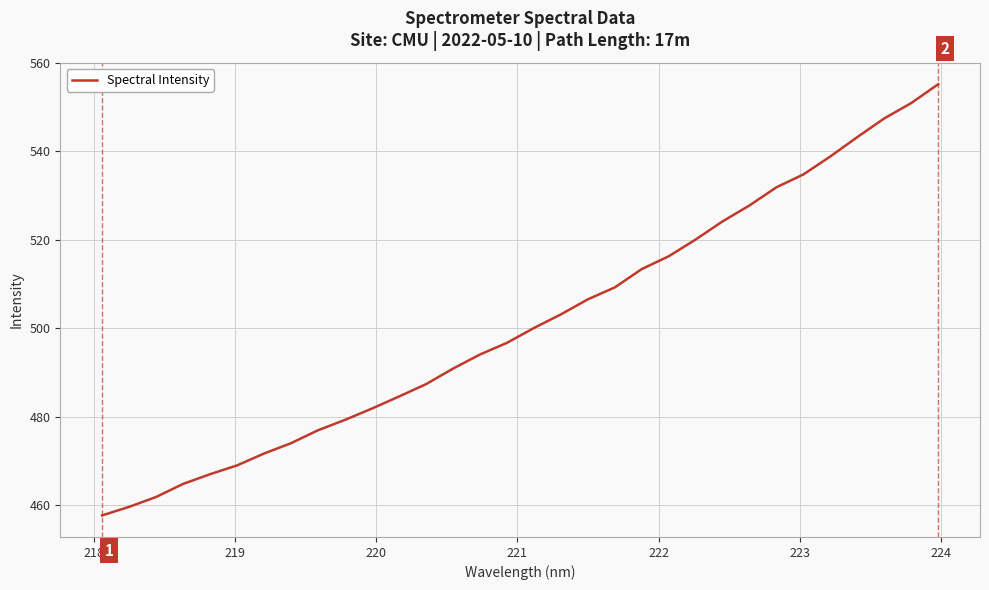

Does the chart display data point markers on the line(s)?

No